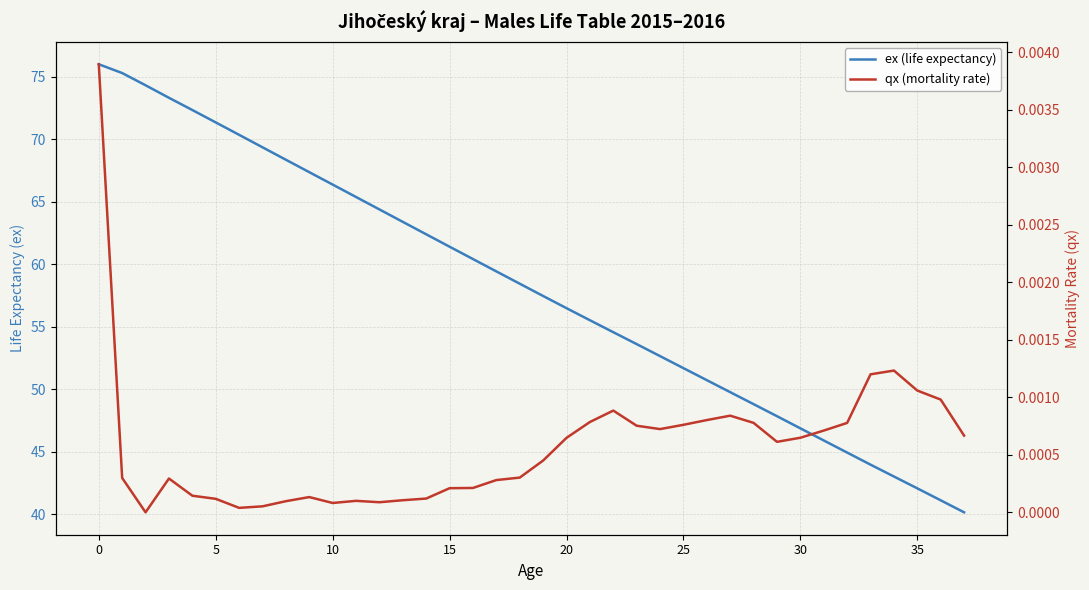

Rank the series by their average value, from lowest to highest.

qx (mortality rate), ex (life expectancy)